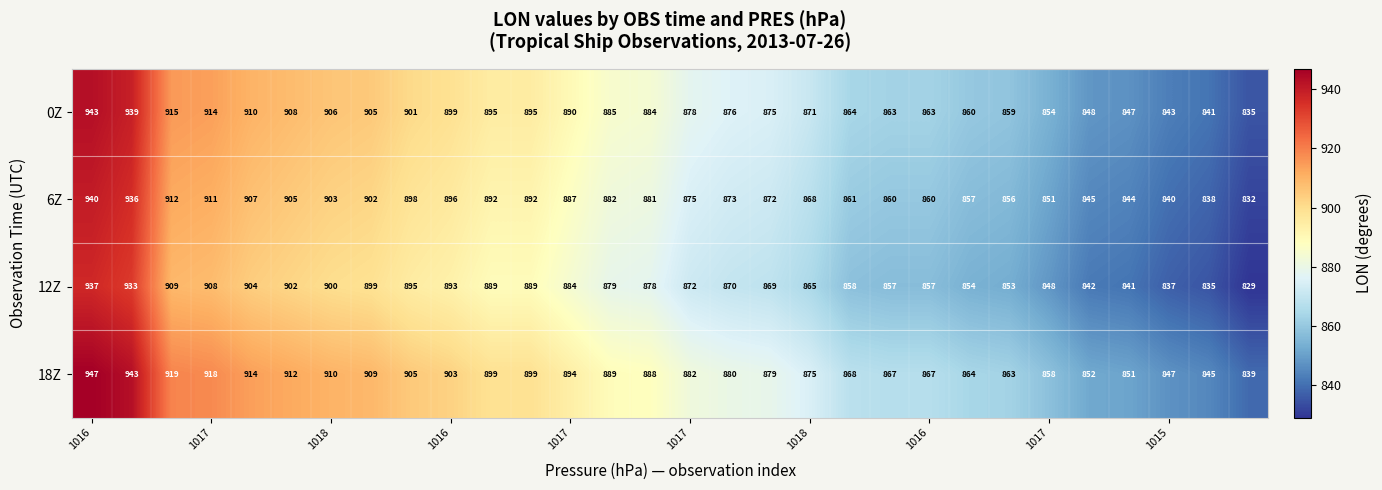

Rank the series by their maximum value, from highest to lowest.

18Z, 0Z, 6Z, 12Z